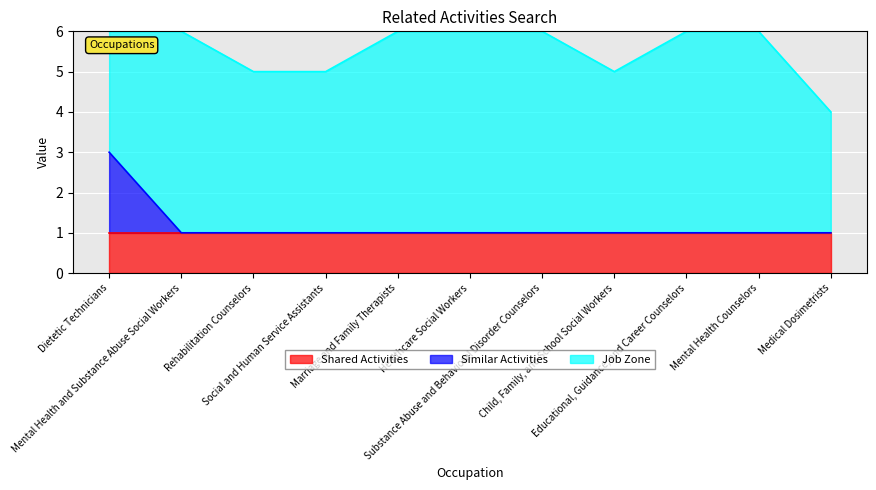

What is the maximum value for Shared Activities?

1